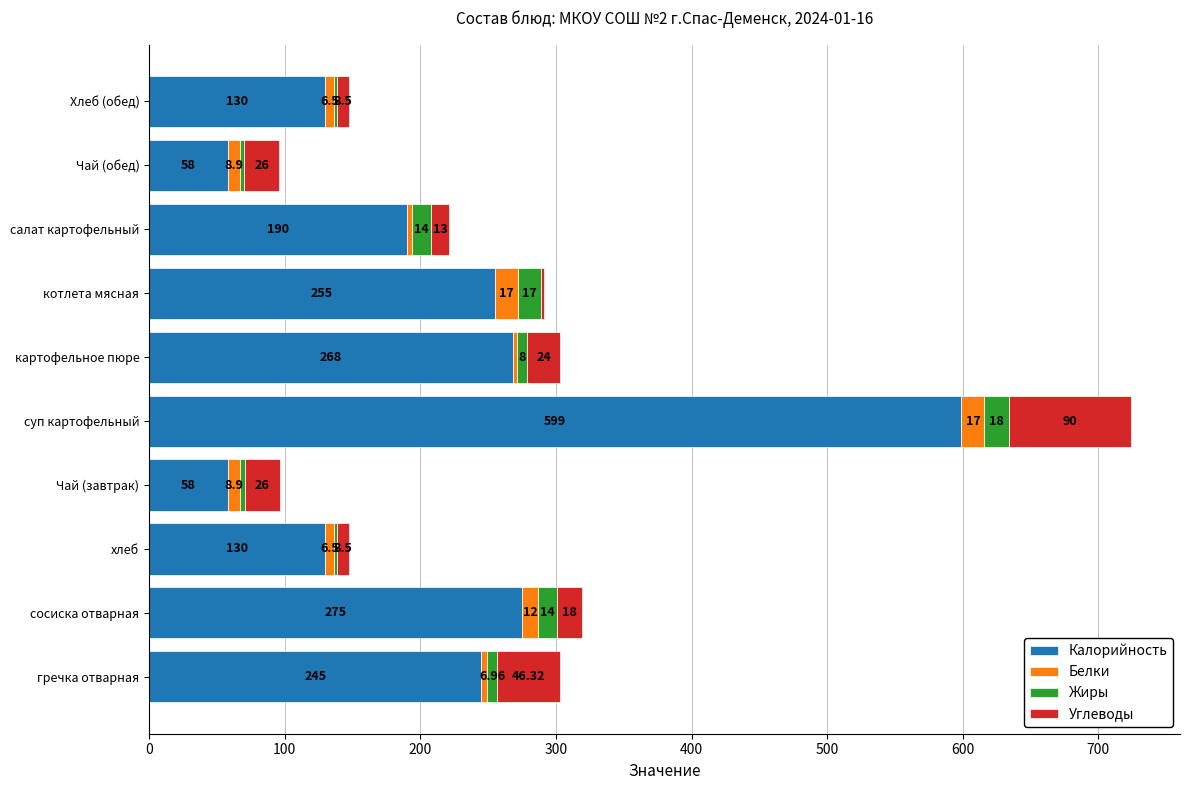

At which category is the sum across all series the highest?

суп картофельный